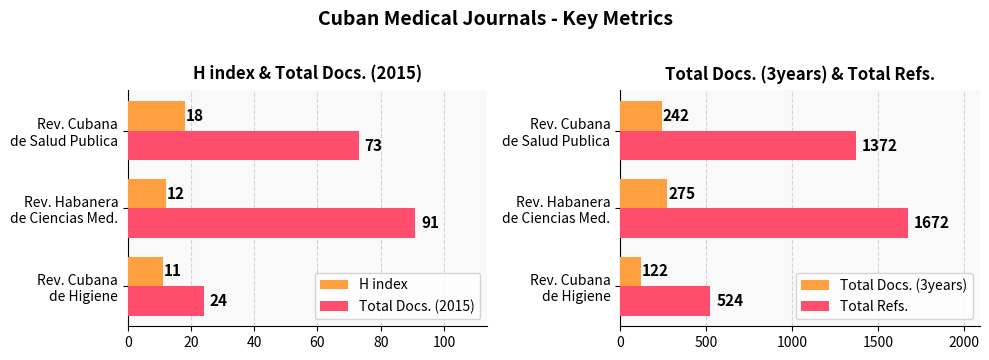

What is the difference between the second highest and minimum values in the Total Docs. (2015) series?

49